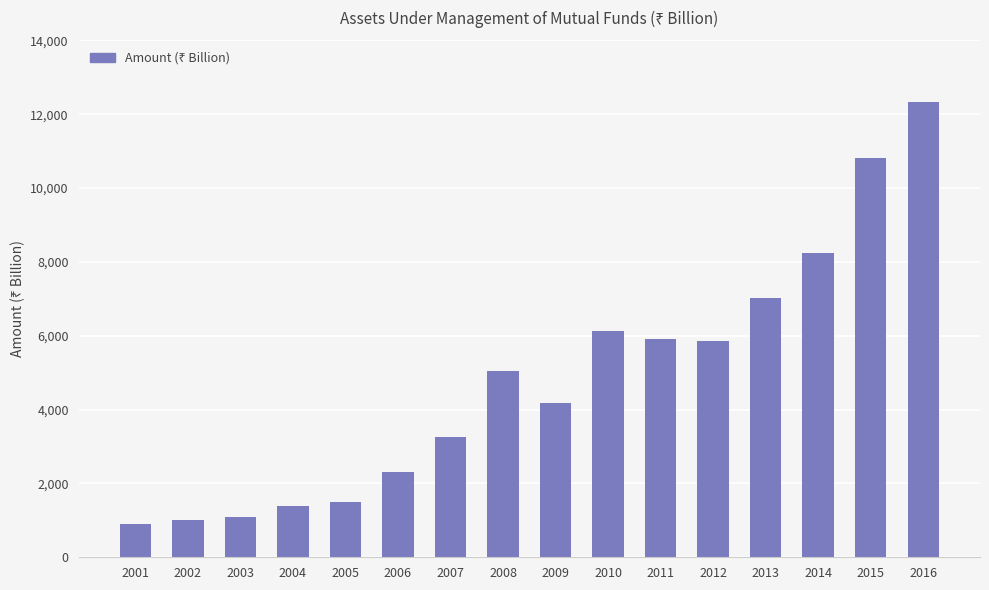

What is the average value?

4816.3